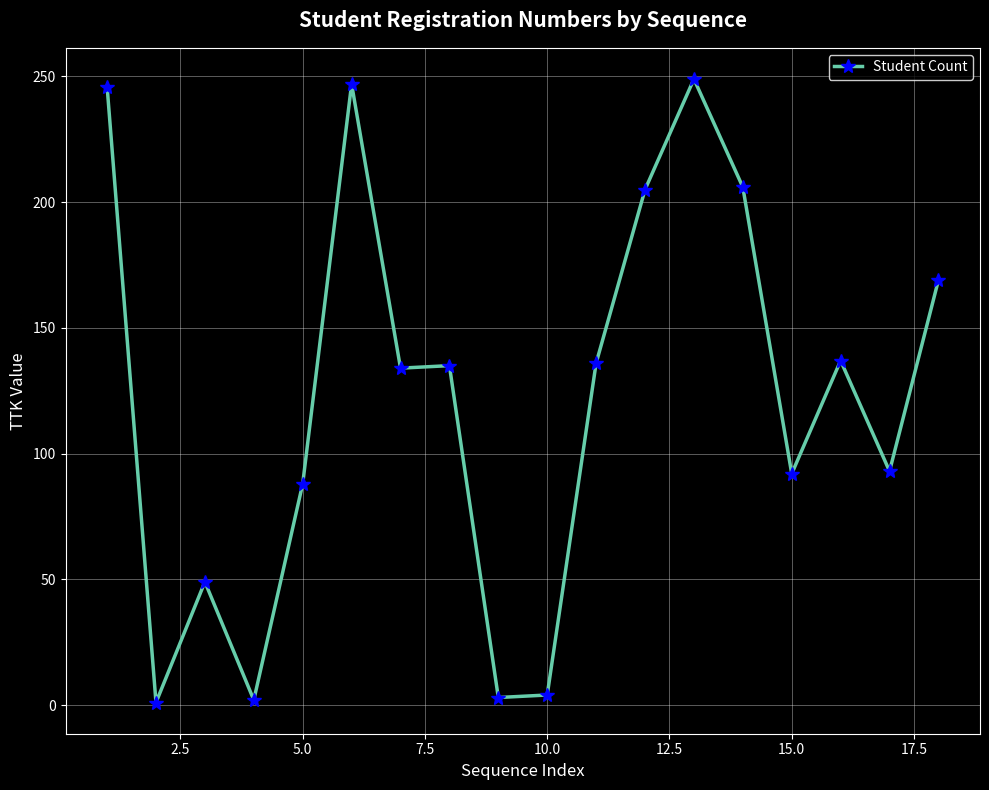

What is the difference between the second highest and second lowest values?

245